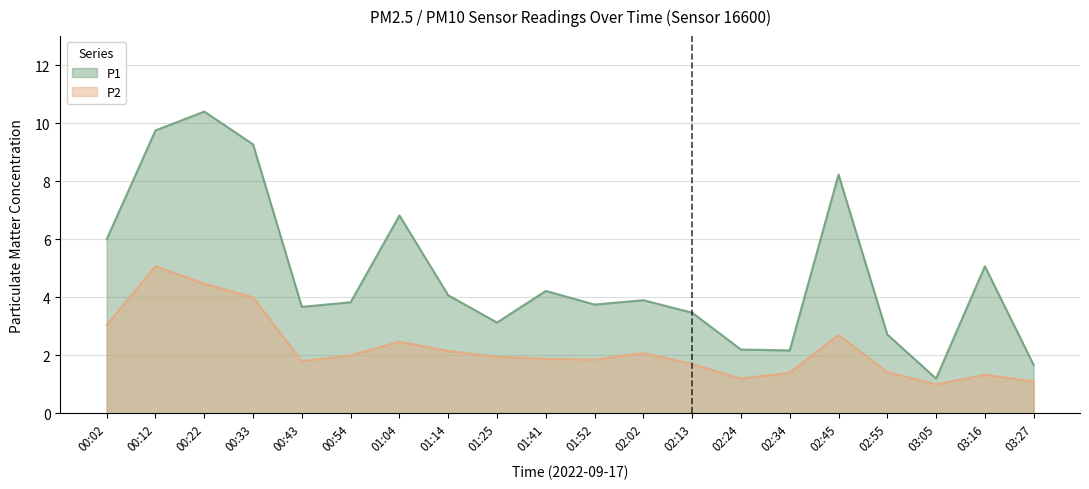

True or false: P2 has a value of 2.4 at 02:55.

False